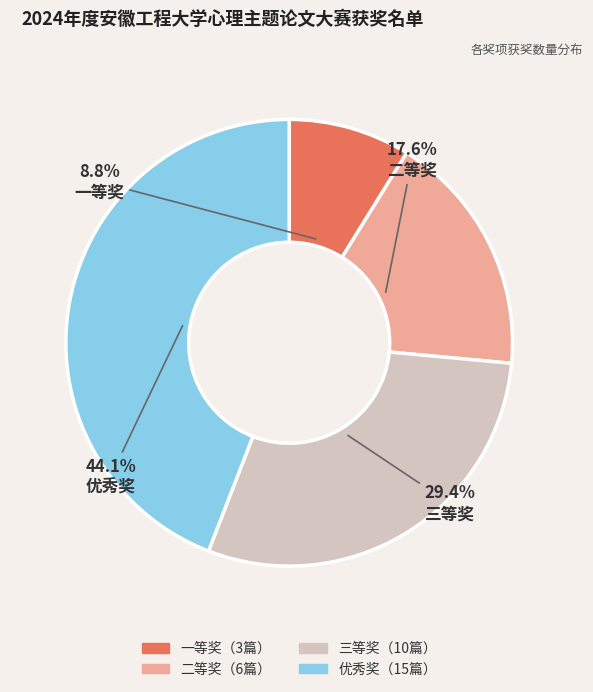

To the nearest percent, what portion does 优秀奖 represent?

44%